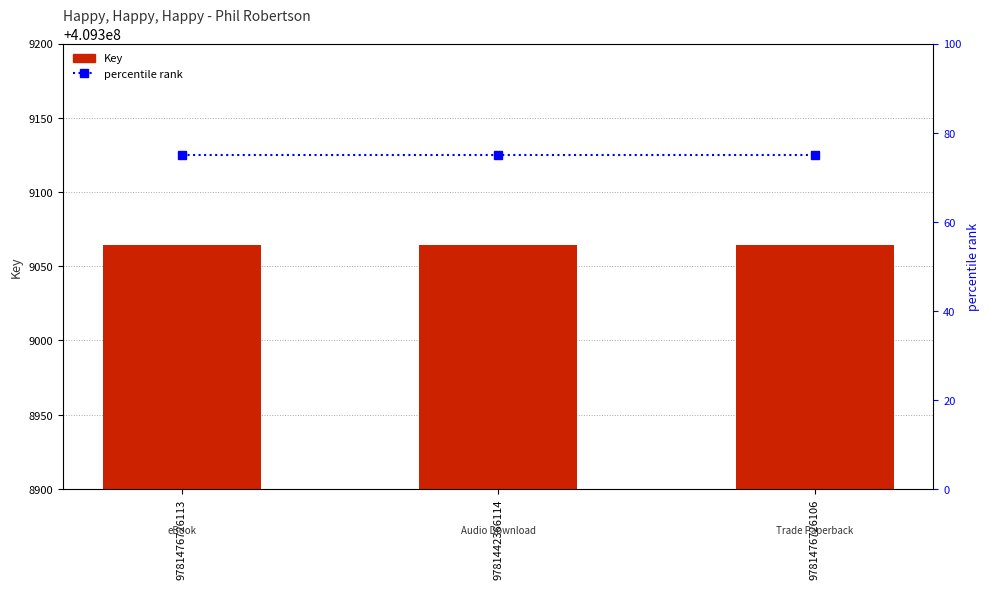

List the series in order of their overall mean, highest first.

Key, percentile rank